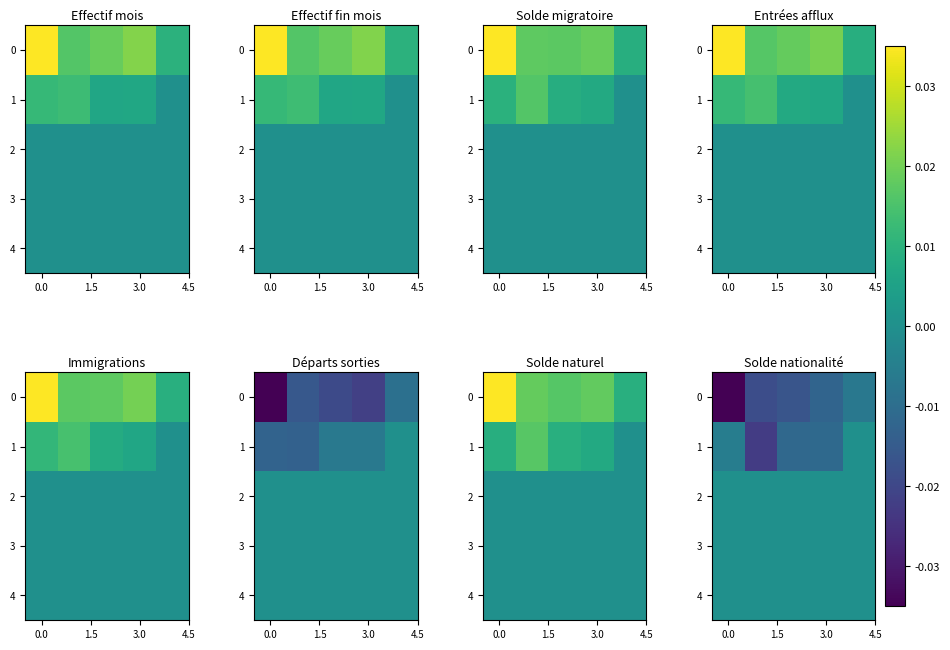

The 0 series shows -0.0 at 0.0. True or false?

False